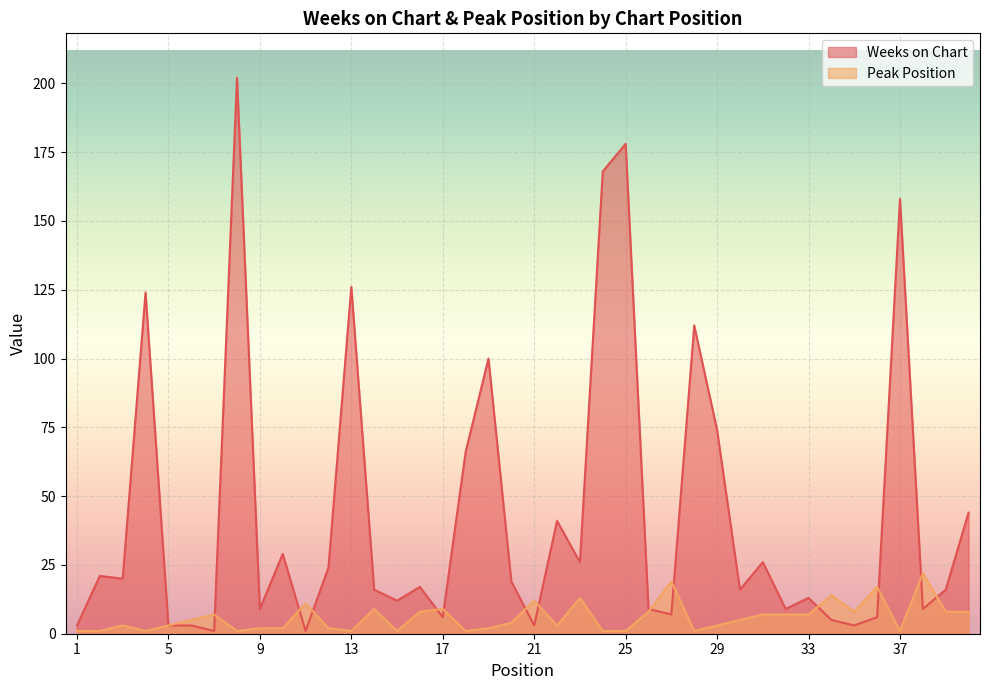

How many interior local valleys does the Peak Position series have?

9